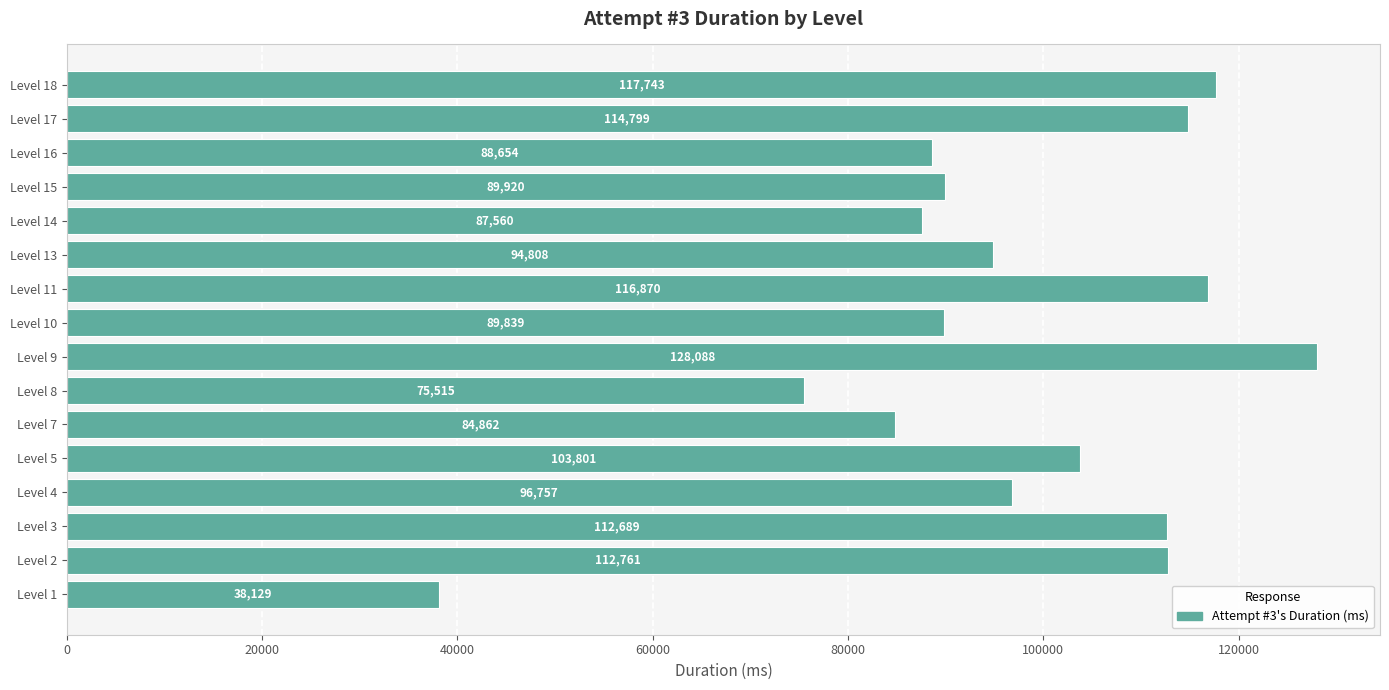

What is the change in value from Level 8 to Level 17?

+39284